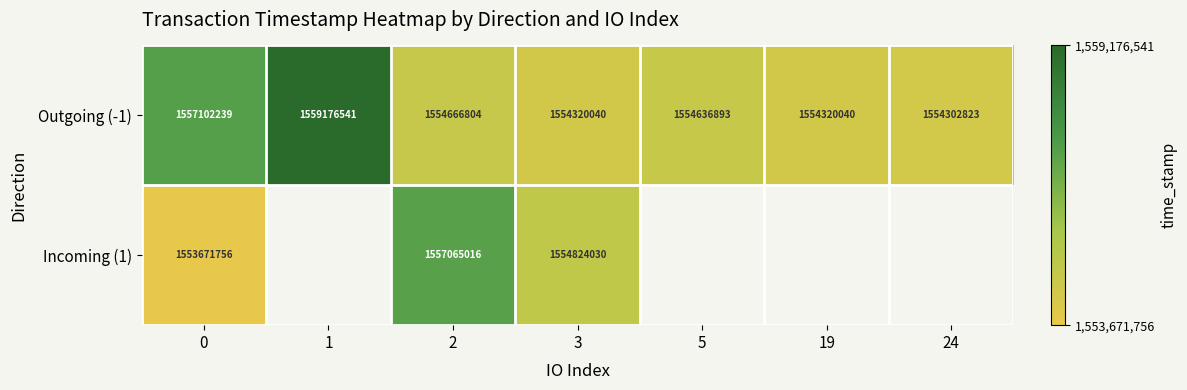

Rank the series at 3 from lowest to highest value.

Outgoing (-1), Incoming (1)